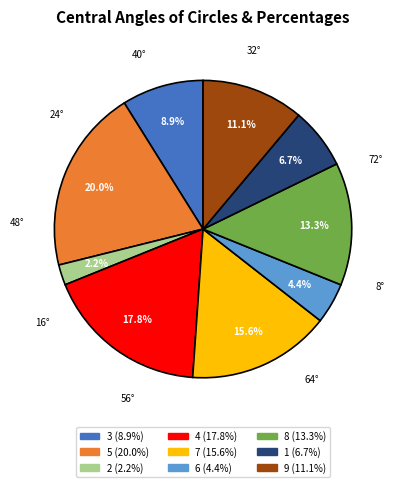

True or false: 6 accounts for 10% of the total.

False